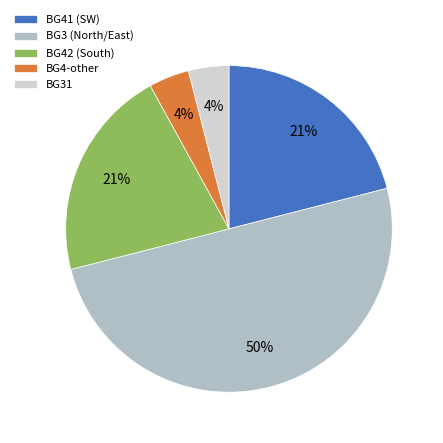

What is the largest slice in the pie chart?

BG3 (North/East)